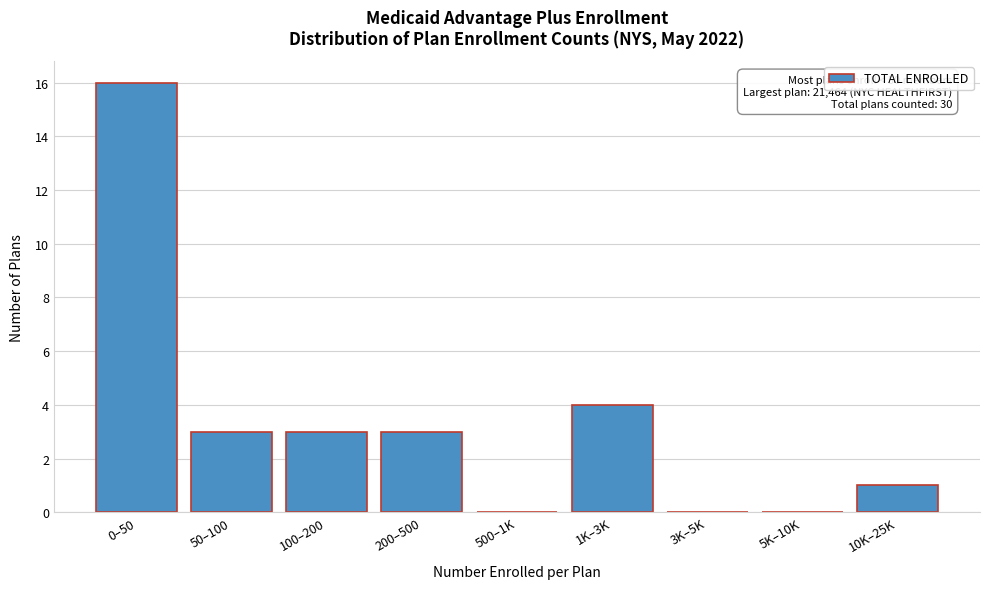

Reading right to left, transcribe all the data shown in this chart.

10K–25K=1	5K–10K=0	3K–5K=0	1K–3K=4	500–1K=0	200–500=3	100–200=3	50–100=3	0–50=16